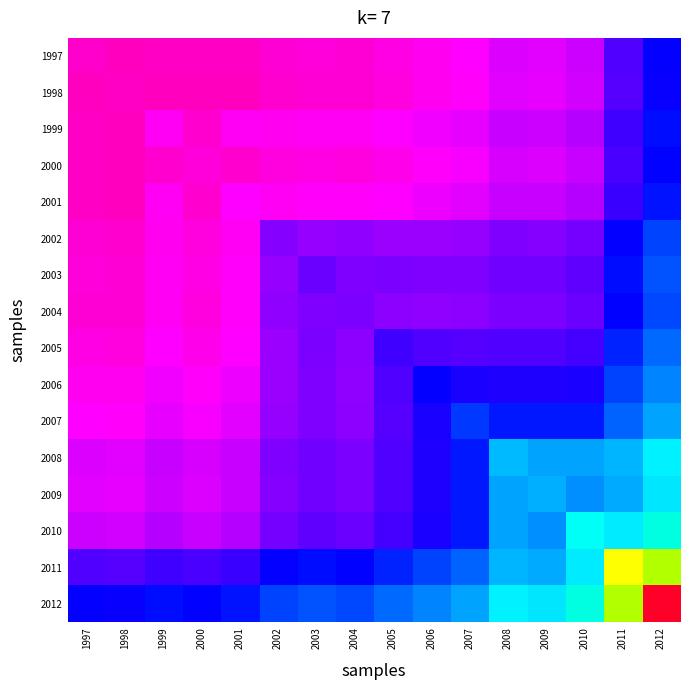

Which label corresponds to the largest value in the chart?

2012